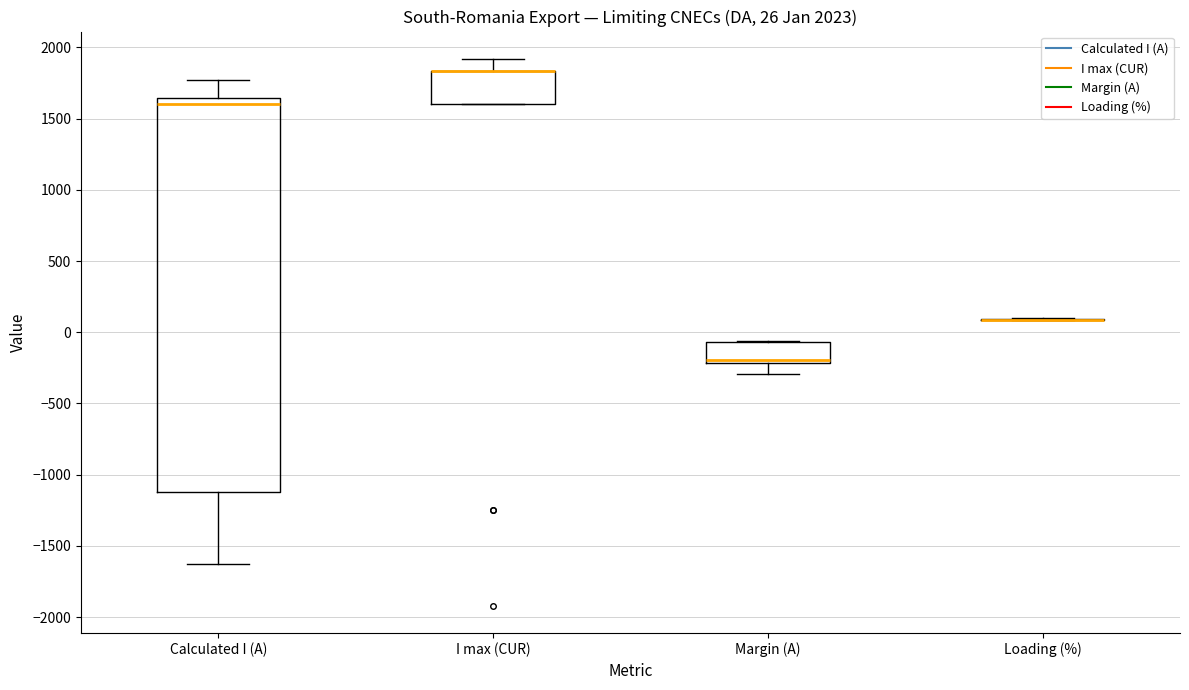

Which box is the tallest, from its lower edge to its upper edge?

Calculated I (A)